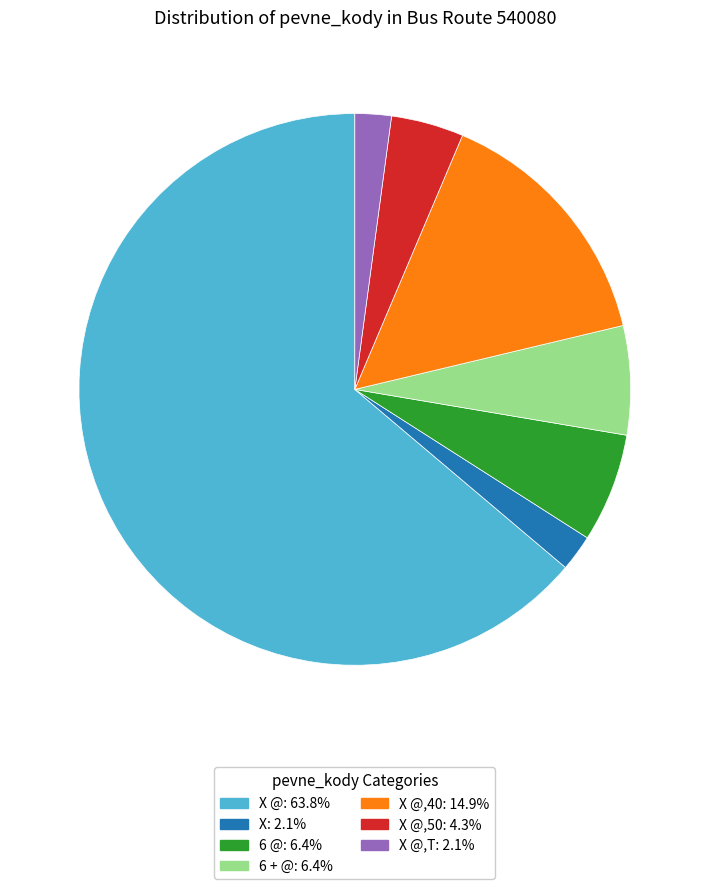

Is there a majority slice in this chart?

Yes